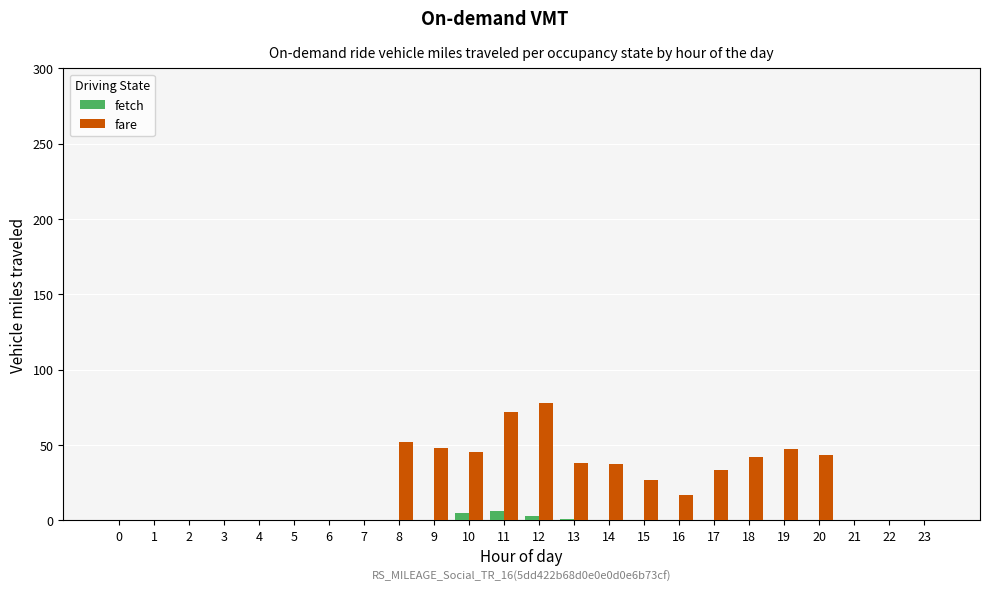

How many groups of bars are there?

24